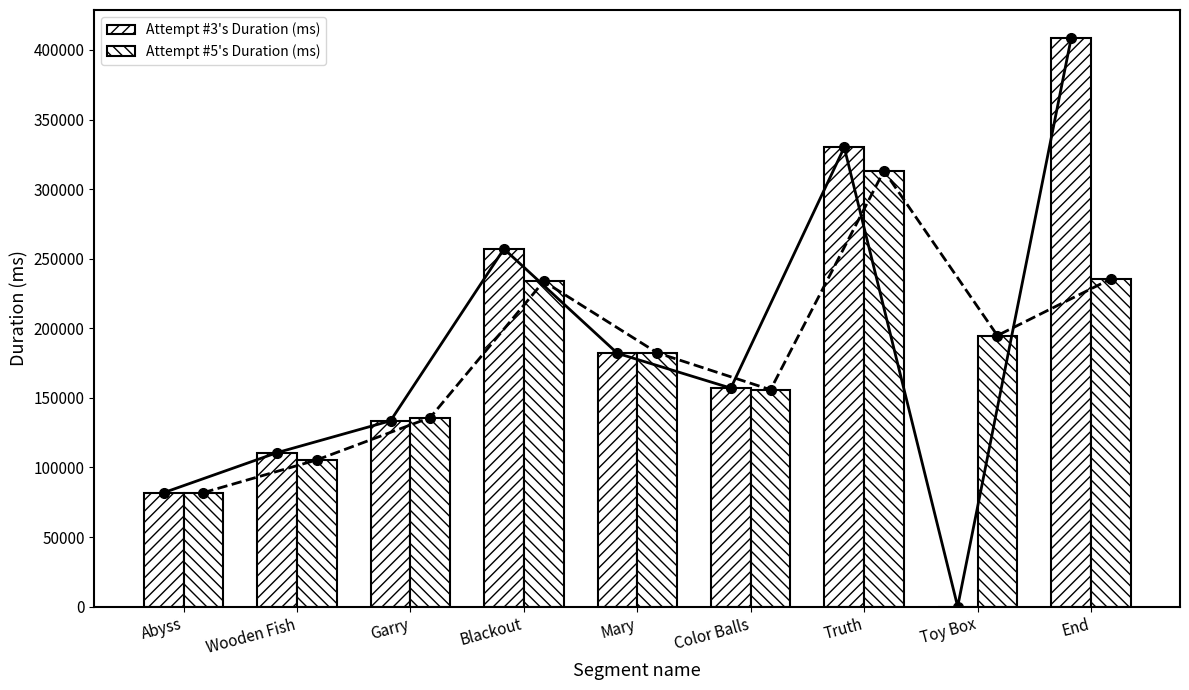

Rank the series by their maximum value, from highest to lowest.

Attempt #3's Duration (ms), Attempt #5's Duration (ms)